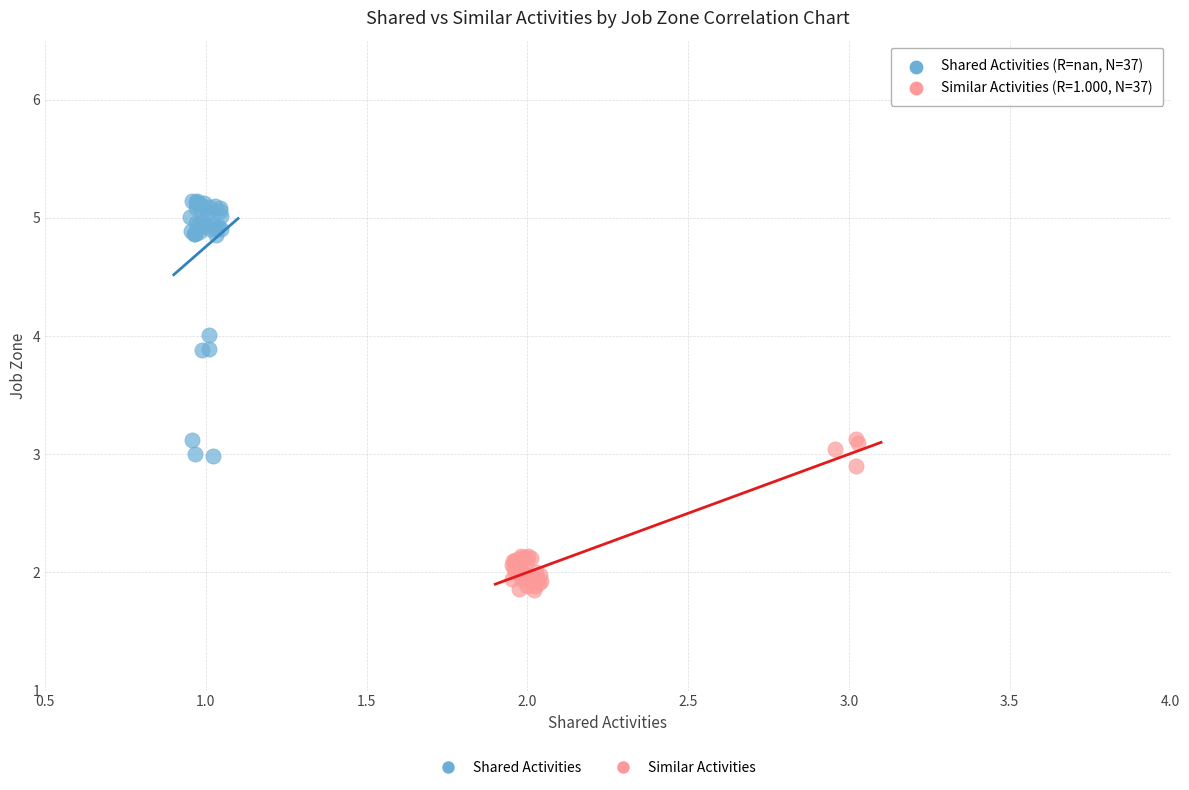

Which series contains the lowest Y value?

Similar Activities